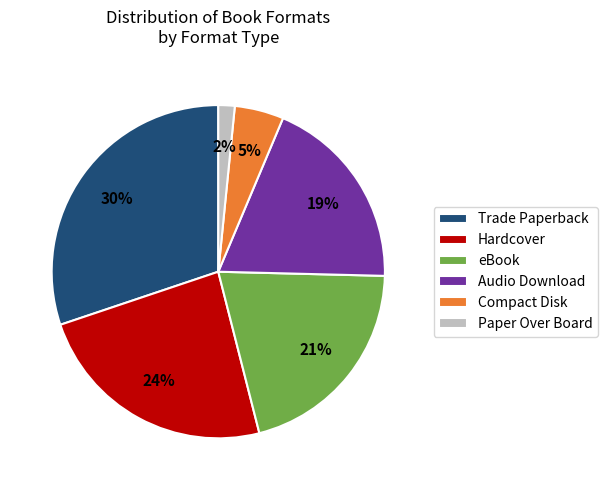

Between Audio Download and Trade Paperback, which is larger?

Trade Paperback